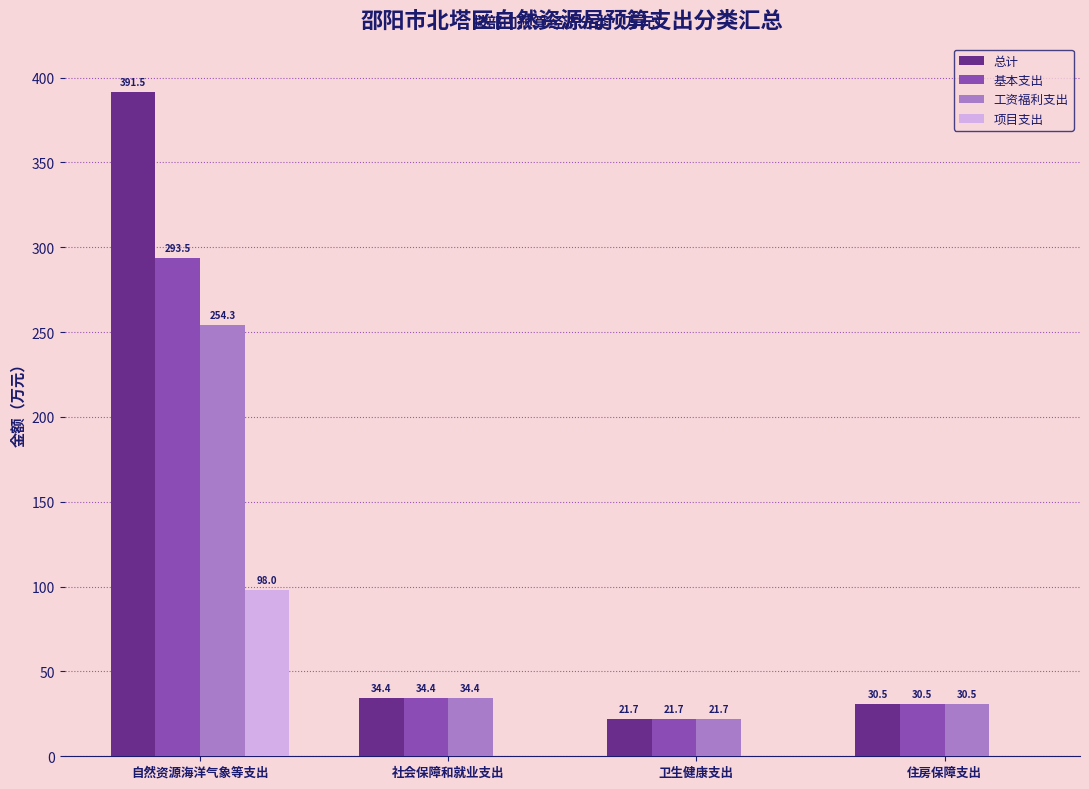

Reading right to left, extract all data points from this chart.

总计: 住房保障支出=30.5	卫生健康支出=21.7	社会保障和就业支出=34.4	自然资源海洋气象等支出=391.5
基本支出: 住房保障支出=30.5	卫生健康支出=21.7	社会保障和就业支出=34.4	自然资源海洋气象等支出=293.5
工资福利支出: 住房保障支出=30.5	卫生健康支出=21.7	社会保障和就业支出=34.4	自然资源海洋气象等支出=254.3
项目支出: 住房保障支出=0.0	卫生健康支出=0.0	社会保障和就业支出=0.0	自然资源海洋气象等支出=98.0